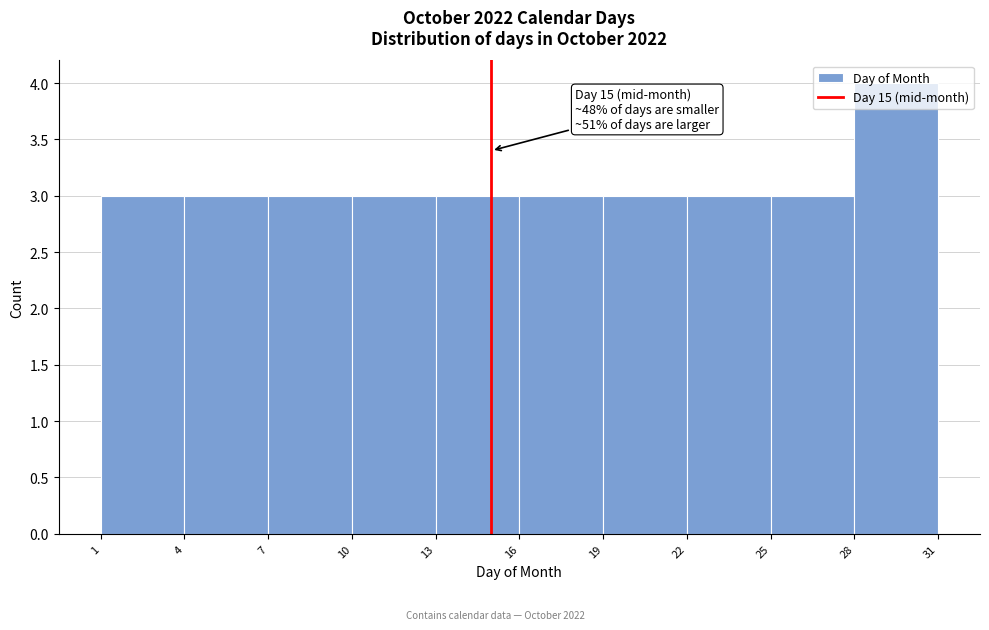

Over which range of the x-axis is the bar tallest?

28 to 31